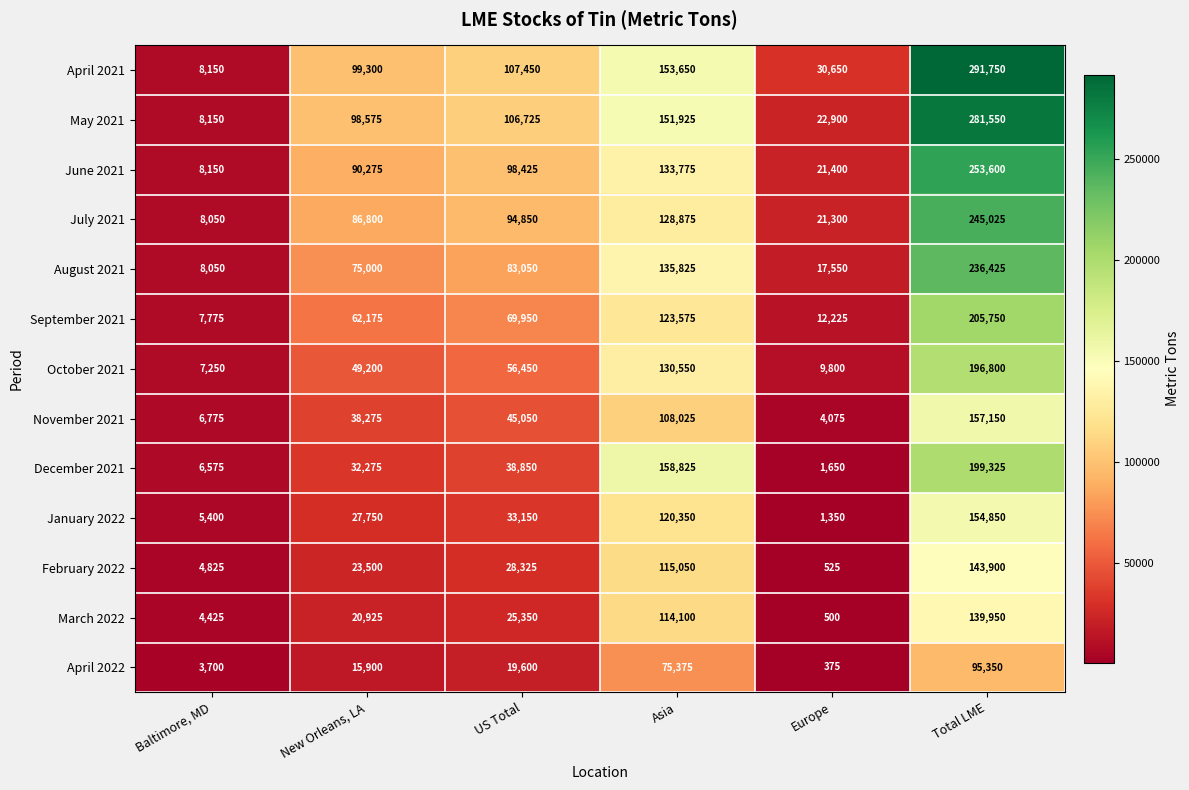

How many series are shown in this chart?

13